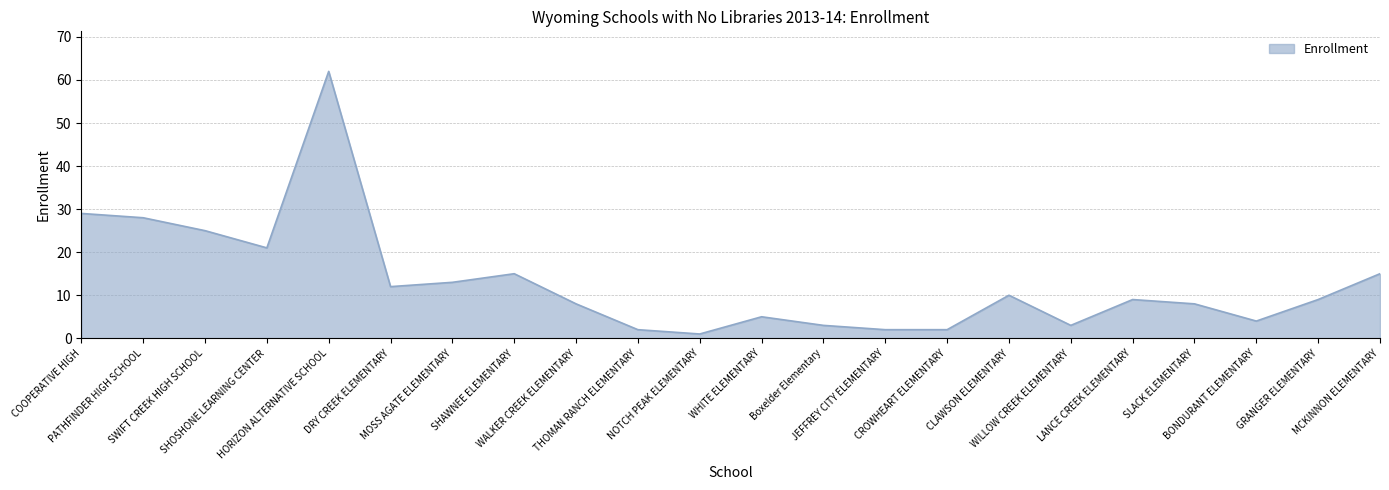

What is the difference between the second highest and second lowest values?

27